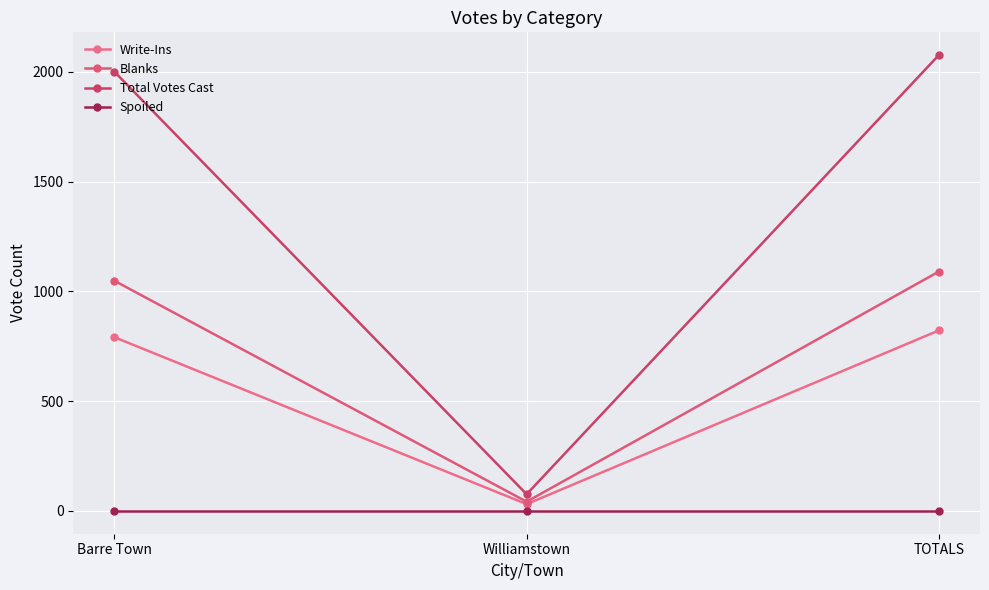

At Barre Town, list the series in order from smallest to largest.

Spoiled, Write-Ins, Blanks, Total Votes Cast